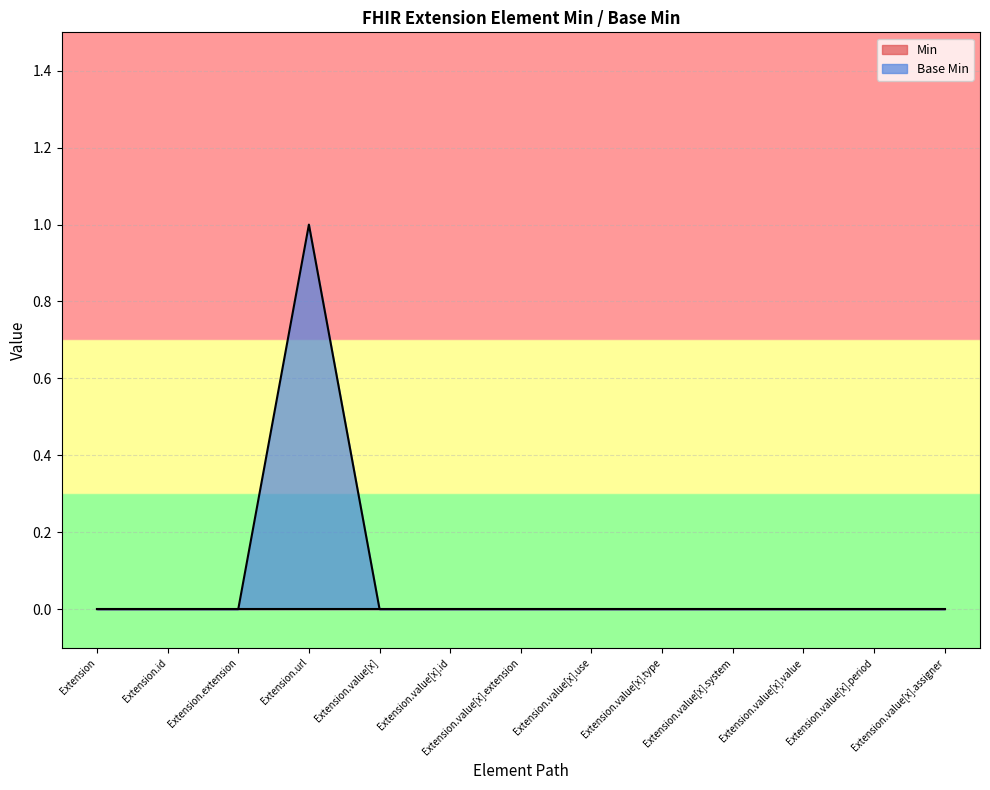

Which has a higher value, Extension.url or Extension.value[x].assigner?

Extension.url